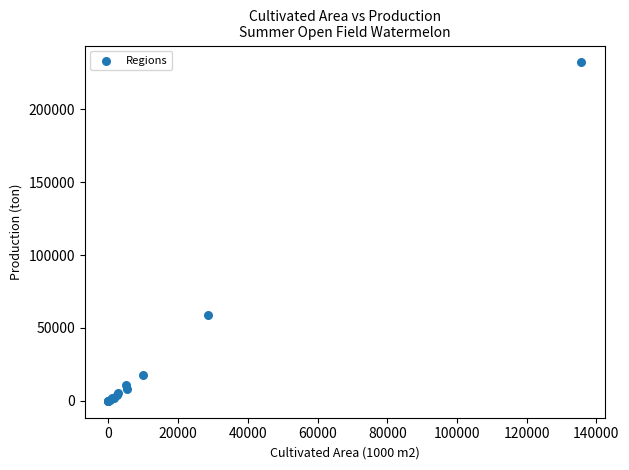

What Y value in the scatter plot is closest to 116070?

59031.9